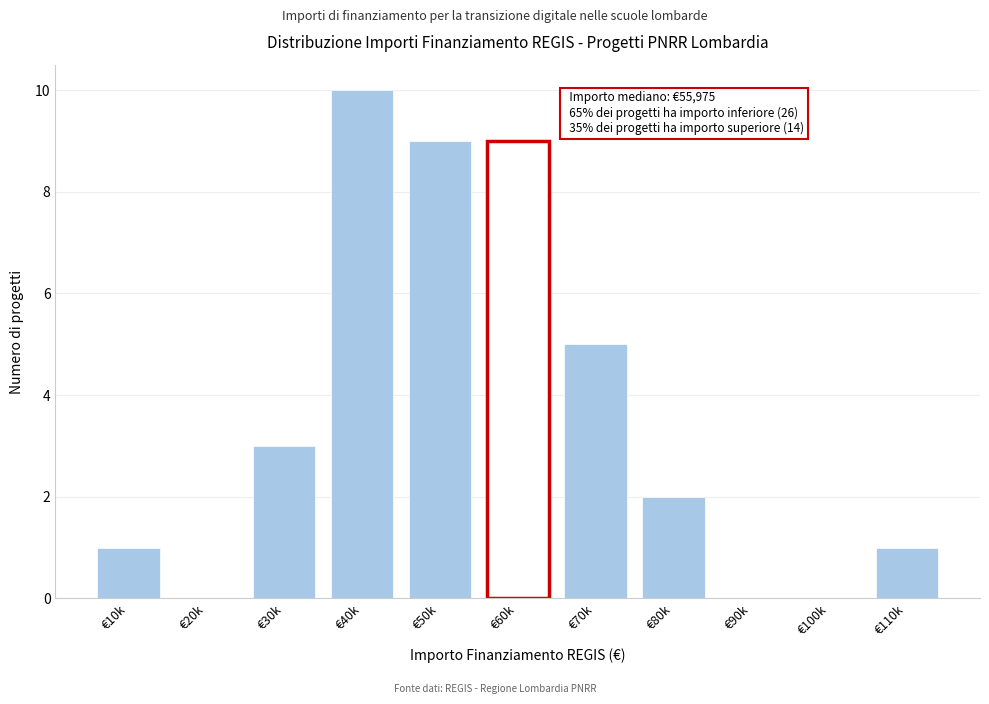

Reading left to right, what are all the values shown in this chart?

€10k=1	€20k=0	€30k=3	€40k=10	€50k=9	€60k=9	€70k=5	€80k=2	€90k=0	€100k=0	€110k=1